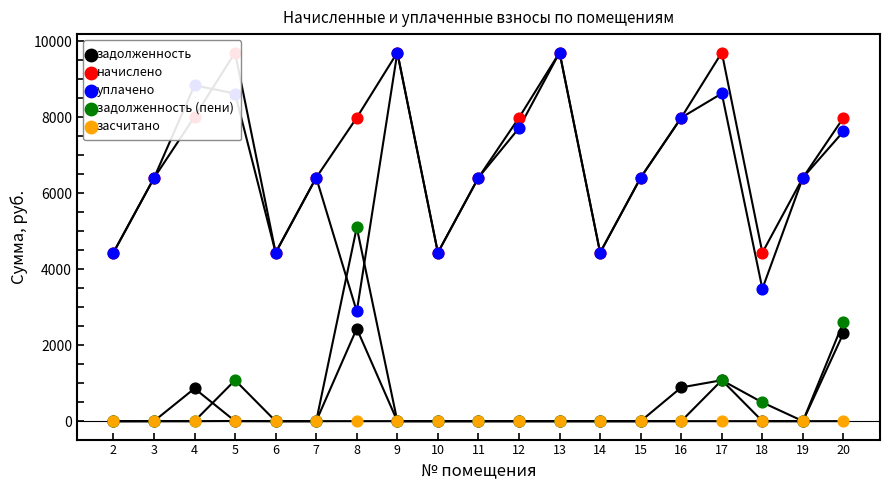

Which series has the widest spread of Y values?

уплачено